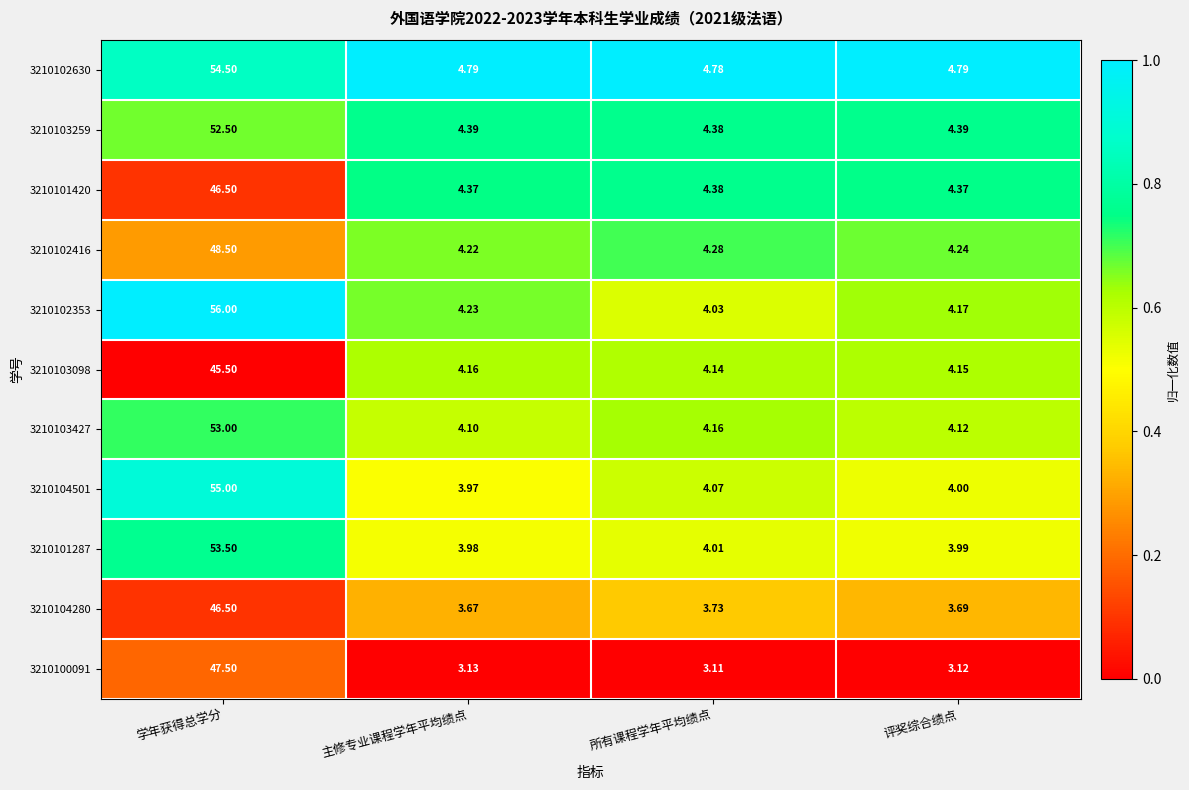

Which category has the highest value in the 3210102416 series?

学年获得总学分